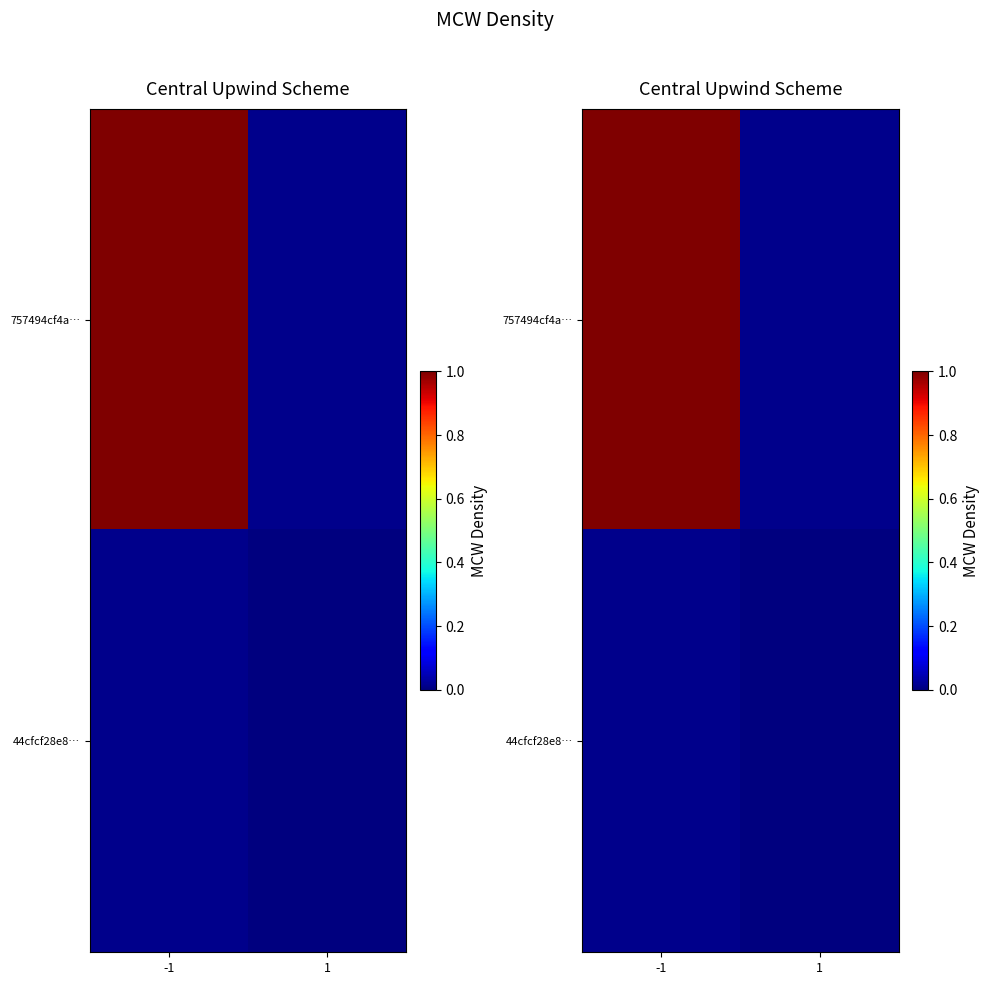

Rank the series at -1 from highest to lowest value.

757494cf4a…, 44cfcf28e8…